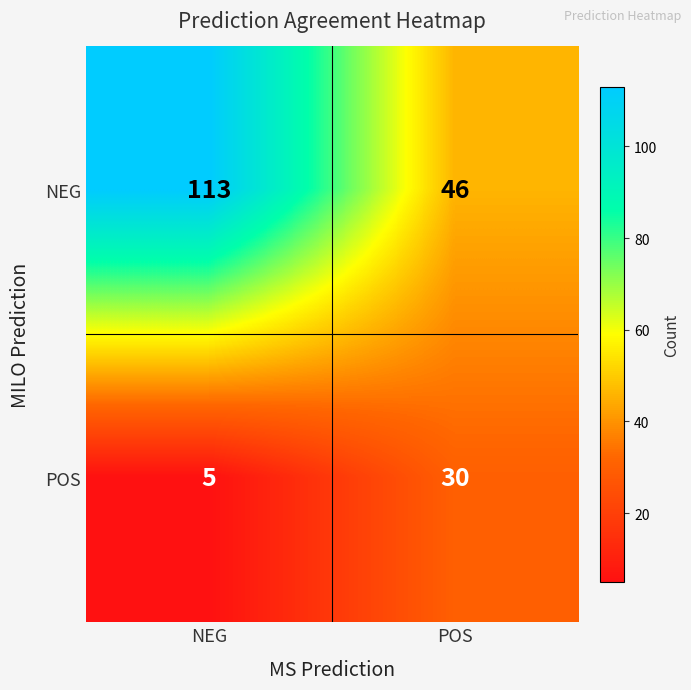

Which series has the largest range (max minus min)?

NEG